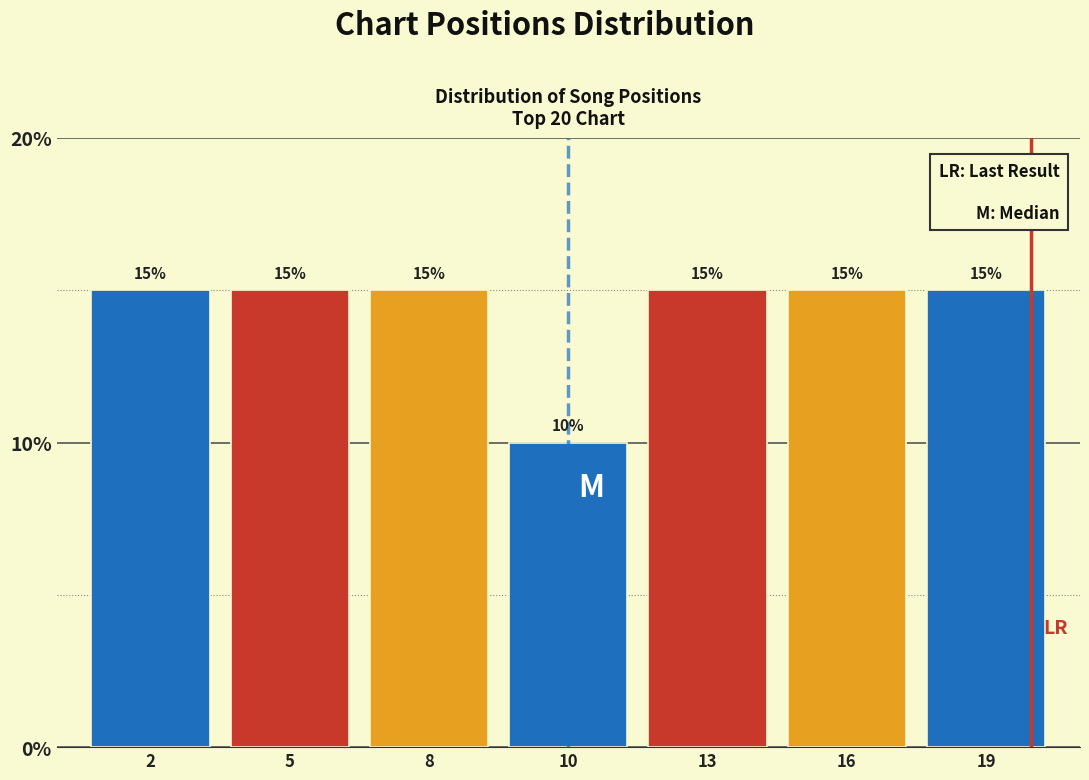

Reading left to right, transcribe all the data shown in this chart.

2=15	5=15	8=15	10=10	13=15	16=15	19=15